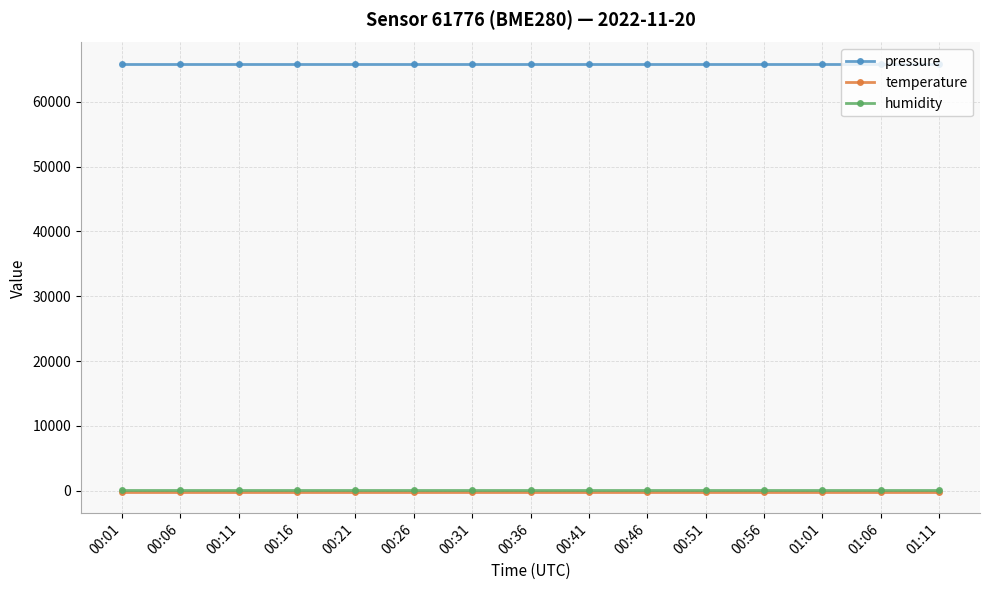

Is the value of humidity at 00:11 greater than the value of pressure at 00:26?

No